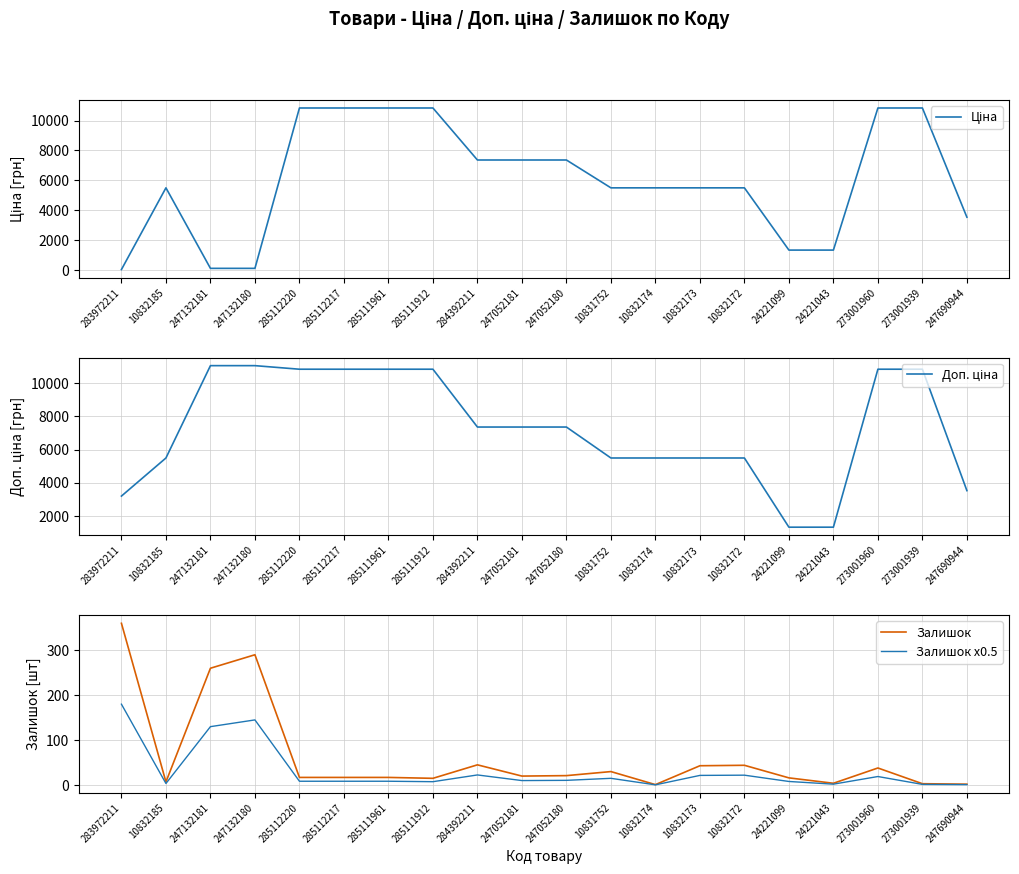

How many data points does each series have?

20